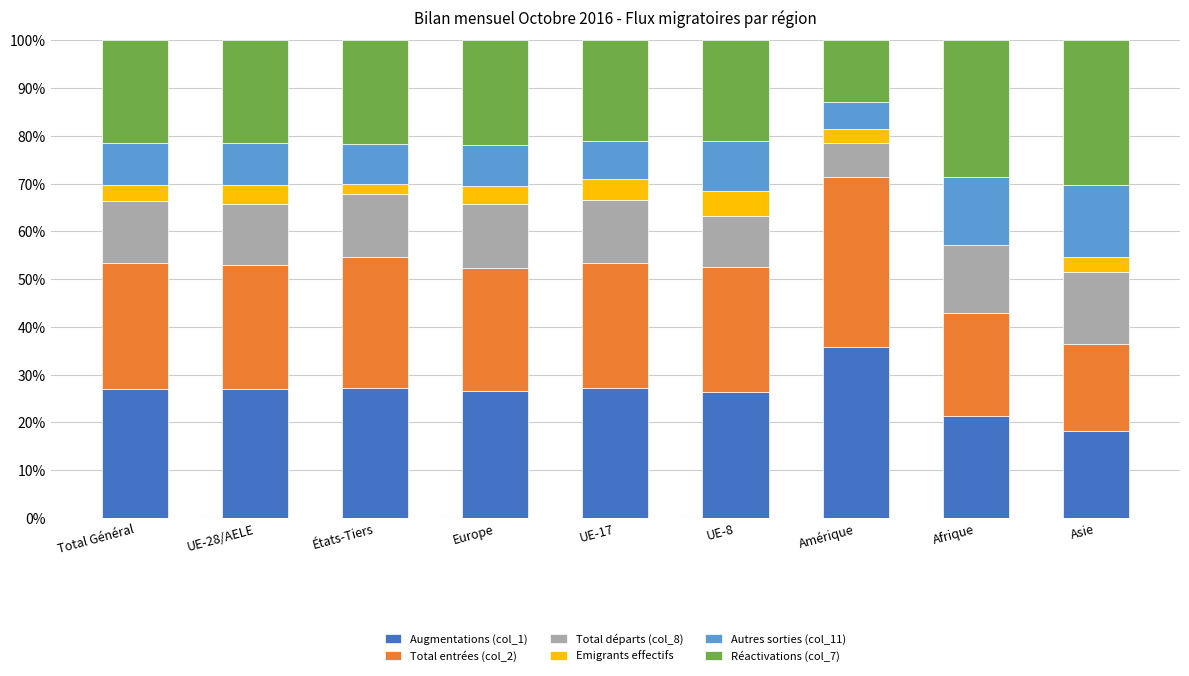

The value of Augmentations (col_1) at Europe is 14.2. True or false?

False